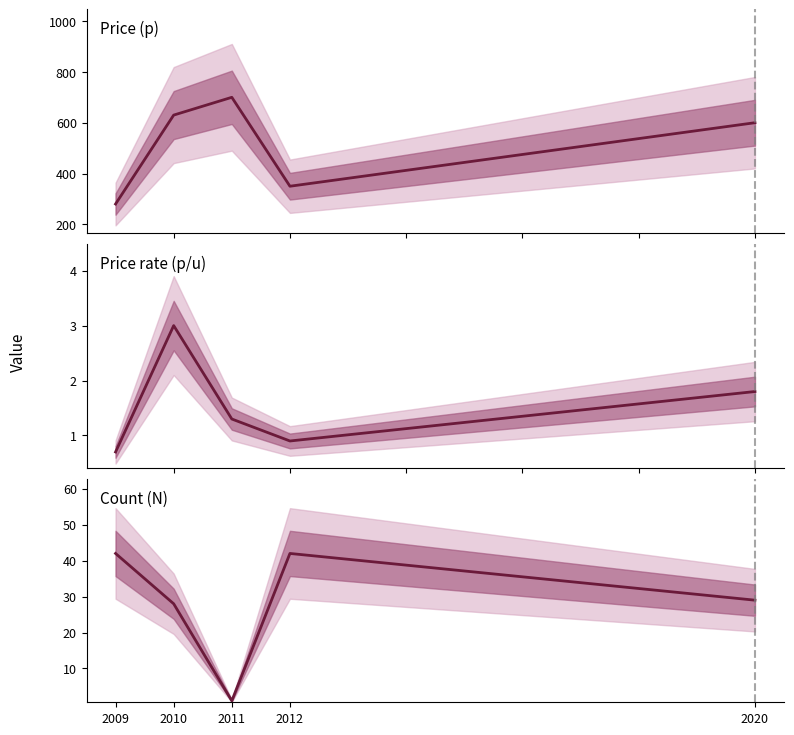

True or false: Count (N) has a value of 1.0 at 2011.

True